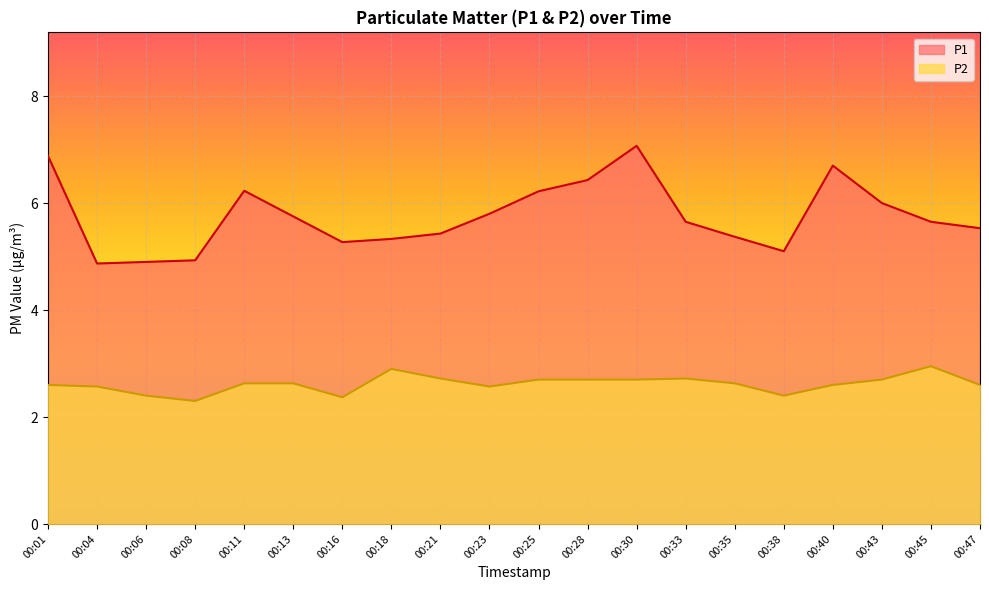

What is the greatest value displayed?

7.1